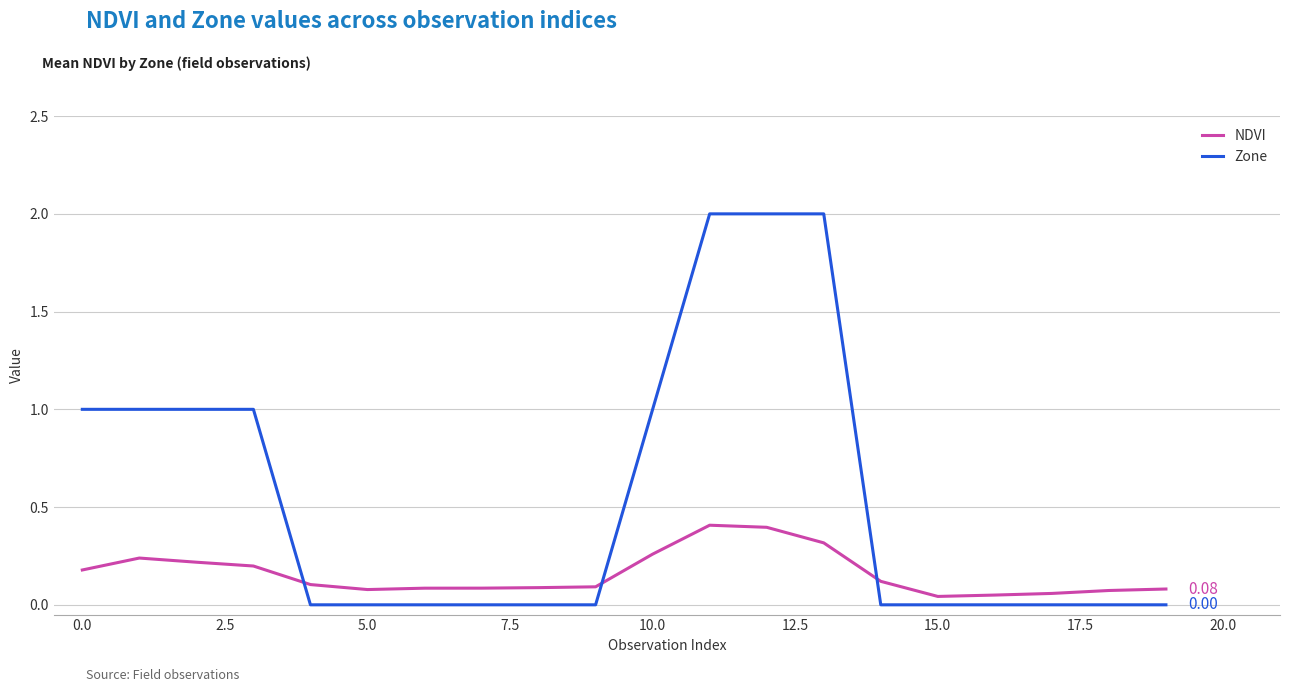

Which series has the widest spread of values?

Zone